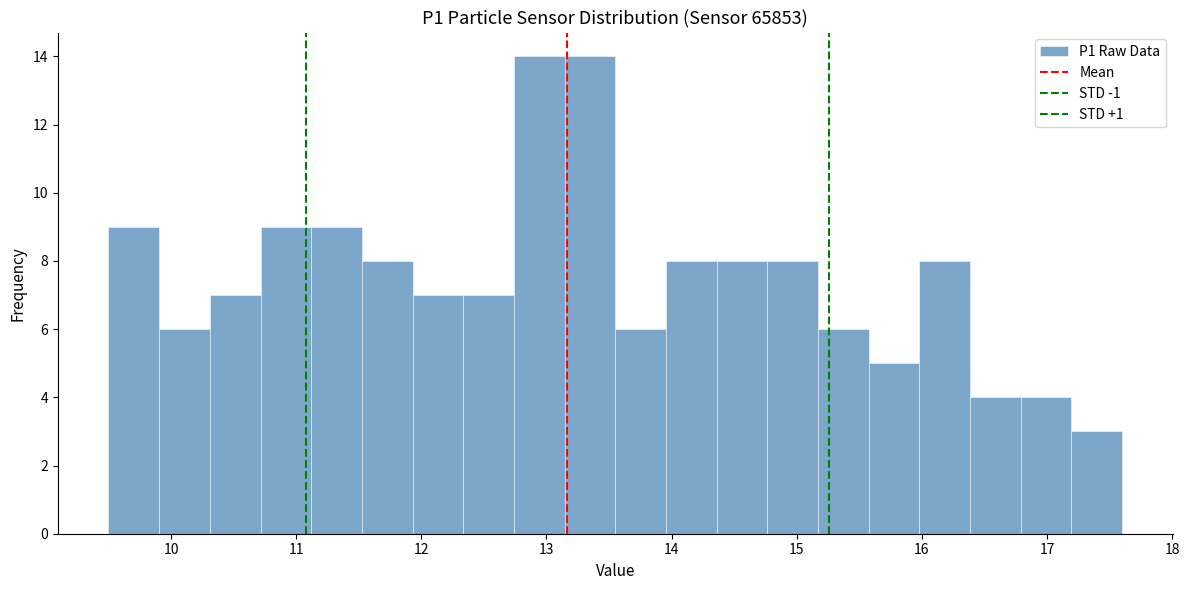

Reading left to right, transcribe this chart: for each bar, give the range it covers on the x-axis and its height. Neither the bar edges nor the heights are printed on the chart, so give them approximately, as read against the axes.

9.5 to 9.9: 9
9.9 to 10.3: 6
10.3 to 10.7: 7
10.7 to 11.1: 9
11.1 to 11.5: 9
11.5 to 11.9: 8
11.9 to 12.3: 7
12.3 to 12.7: 7
12.7 to 13.1: 14
13.1 to 13.6: 14
13.6 to 14.0: 6
14.0 to 14.4: 8
14.4 to 14.8: 8
14.8 to 15.2: 8
15.2 to 15.6: 6
15.6 to 16.0: 5
16.0 to 16.4: 8
16.4 to 16.8: 4
16.8 to 17.2: 4
17.2 to 17.6: 3